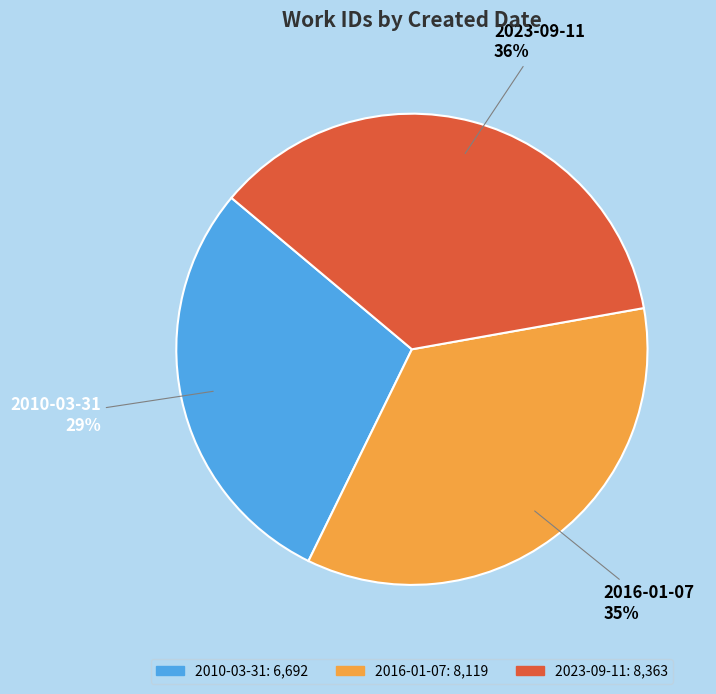

True or false: 2023-09-11 accounts for 36% of the total.

True